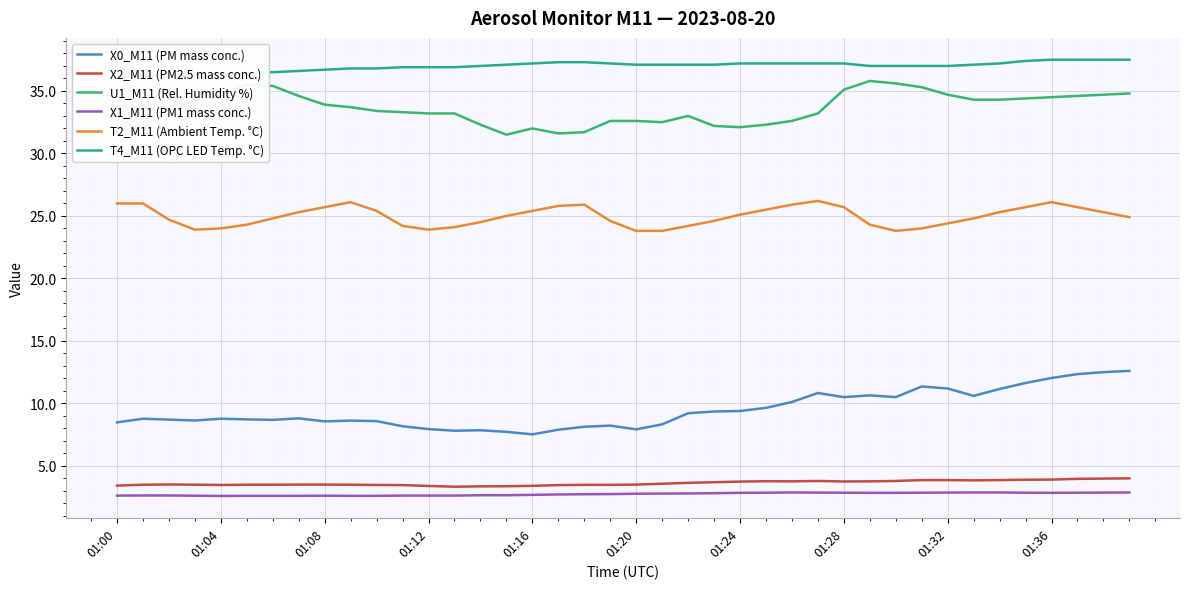

At which label is X0_M11 (PM mass conc.) closest to 10?

26